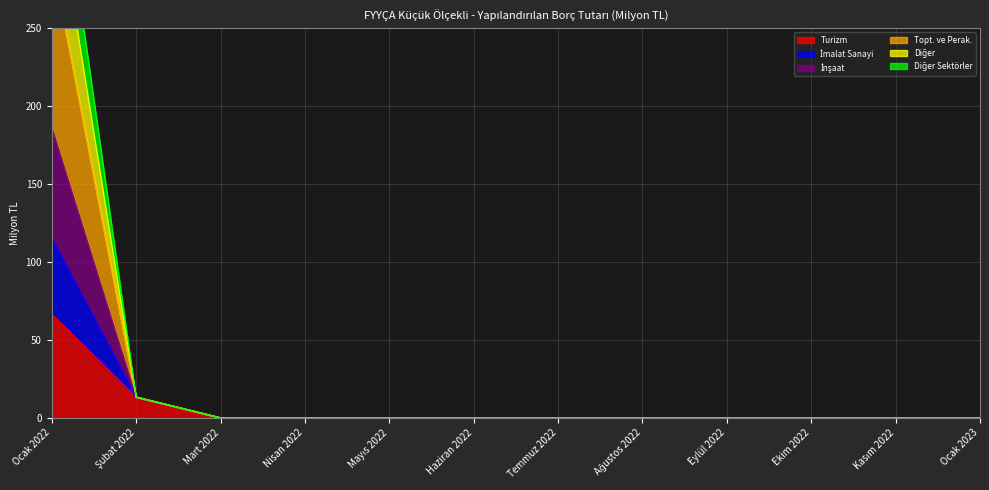

What is the label of the 9th point from the left?

Eylül 2022